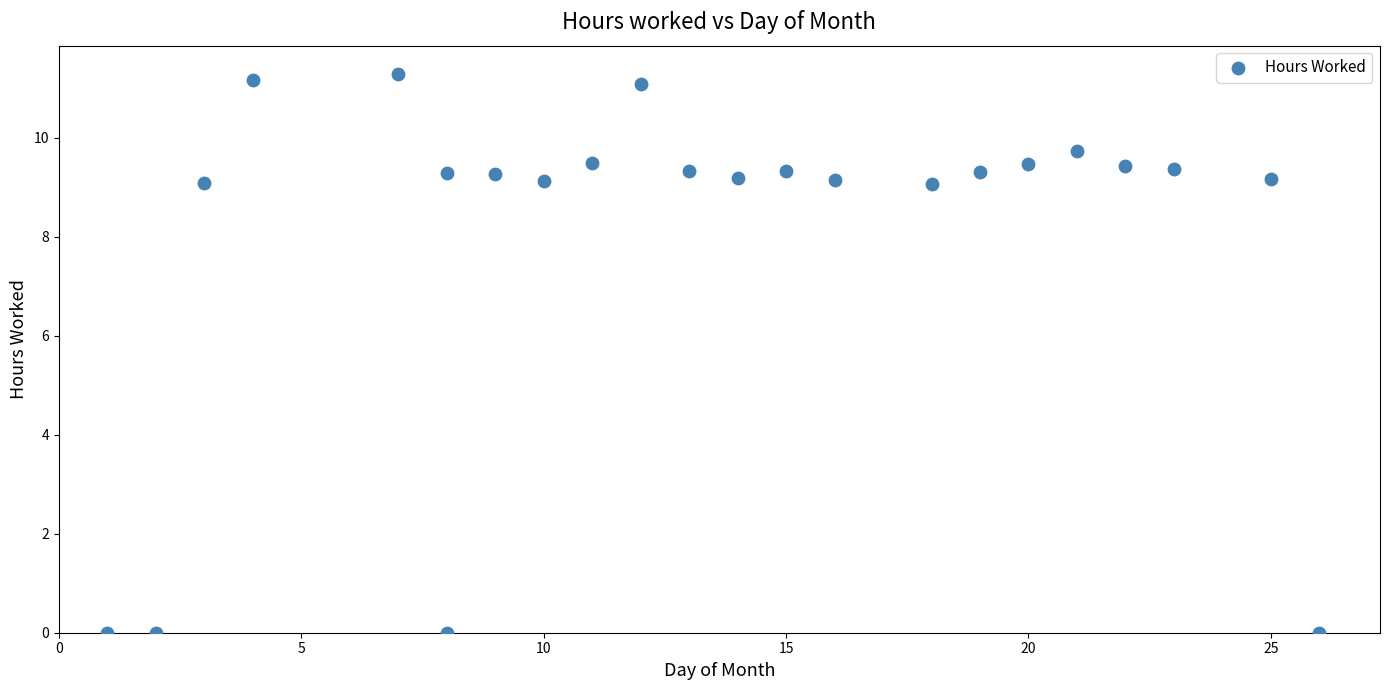

What is the range of X values (max minus min)?

25.0